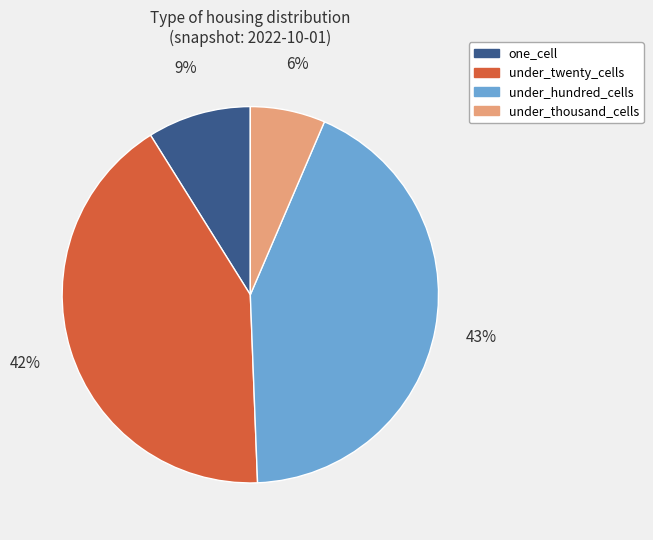

Does any single category account for the majority?

No